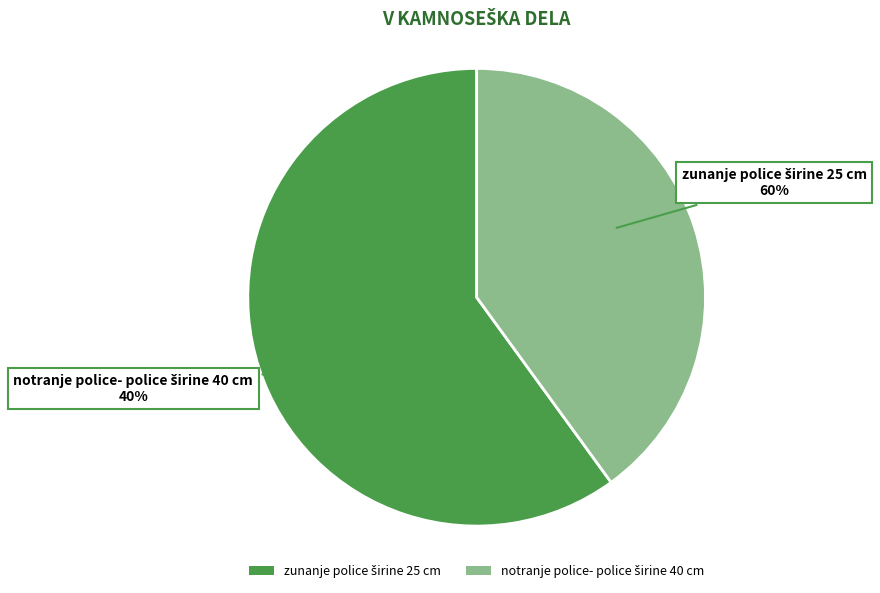

Which has a higher value, zunanje police širine 25 cm or notranje police- police širine 40 cm?

zunanje police širine 25 cm